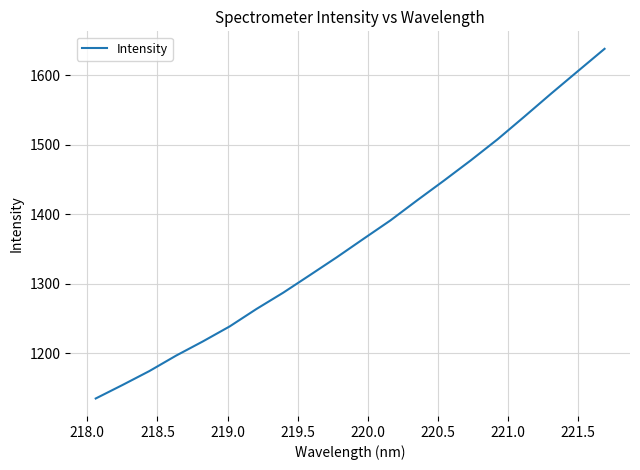

What is the smallest value displayed?

1134.8